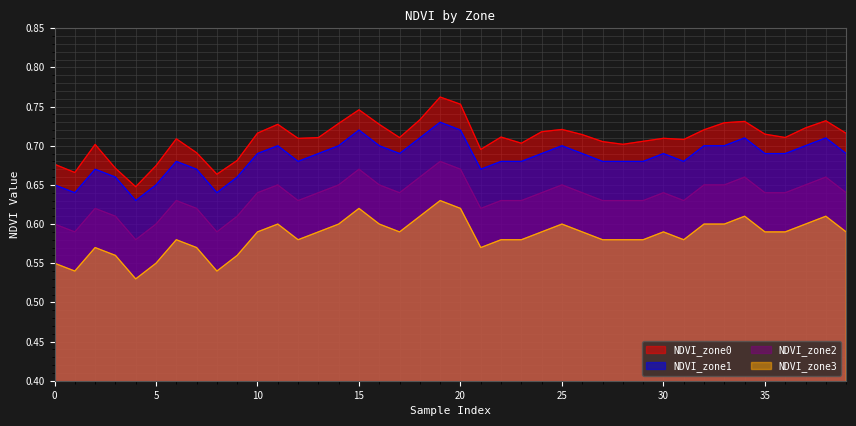

In NDVI_zone2, how many points are lower than both neighbors (excluding endpoints)?

7